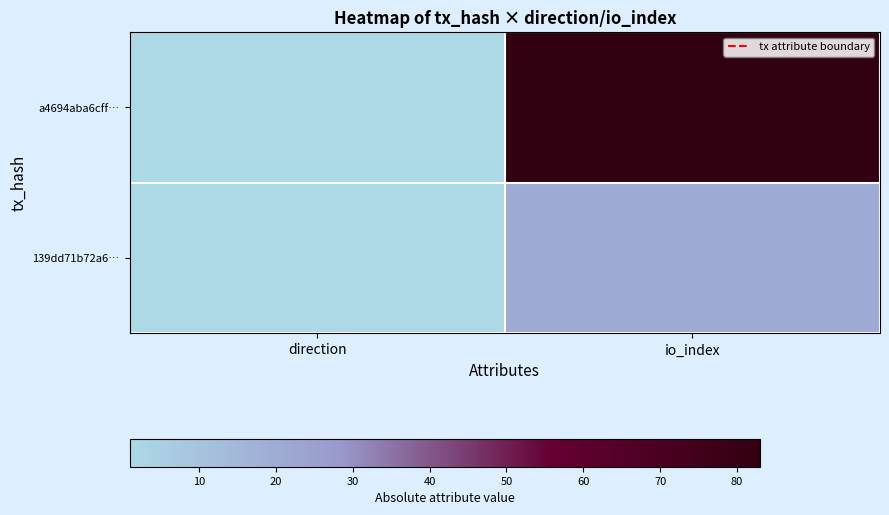

Count the number of data series in this chart.

2